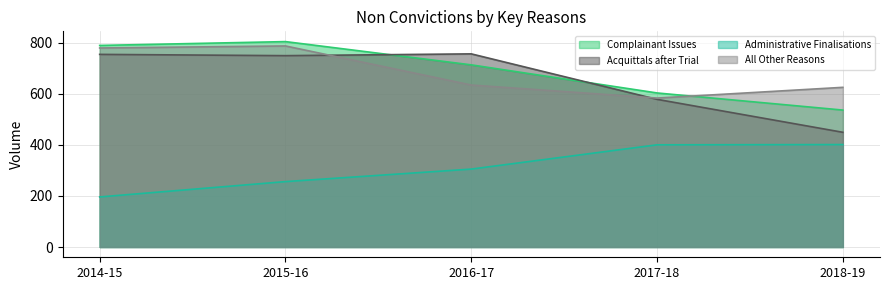

What is the smallest value displayed?

196